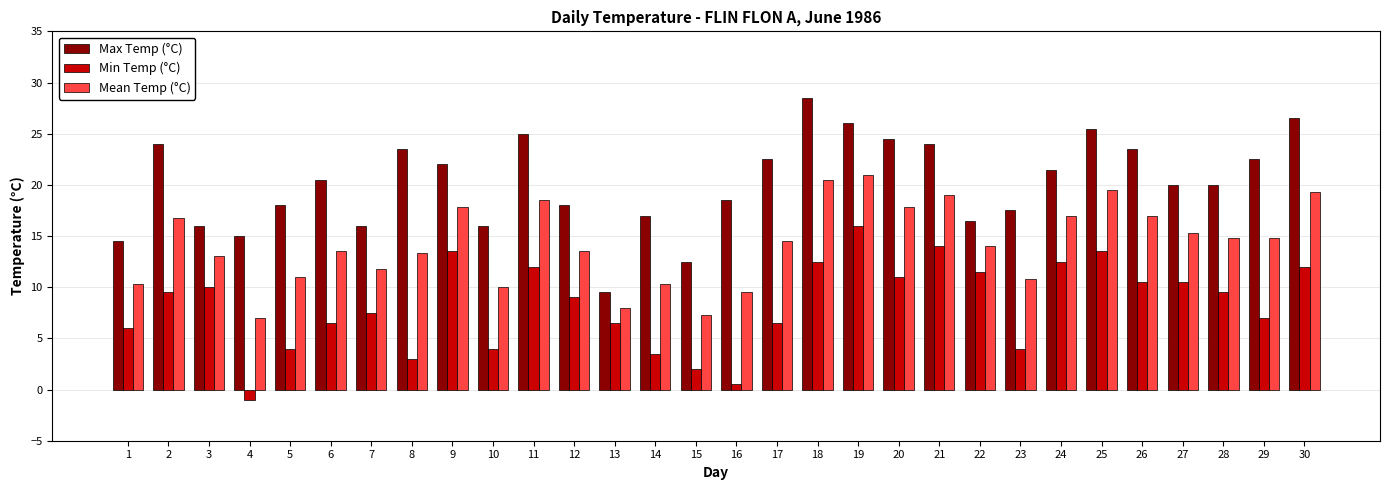

What is the value of the Max Temp (°C) bar at the 7th from the left?

16.0